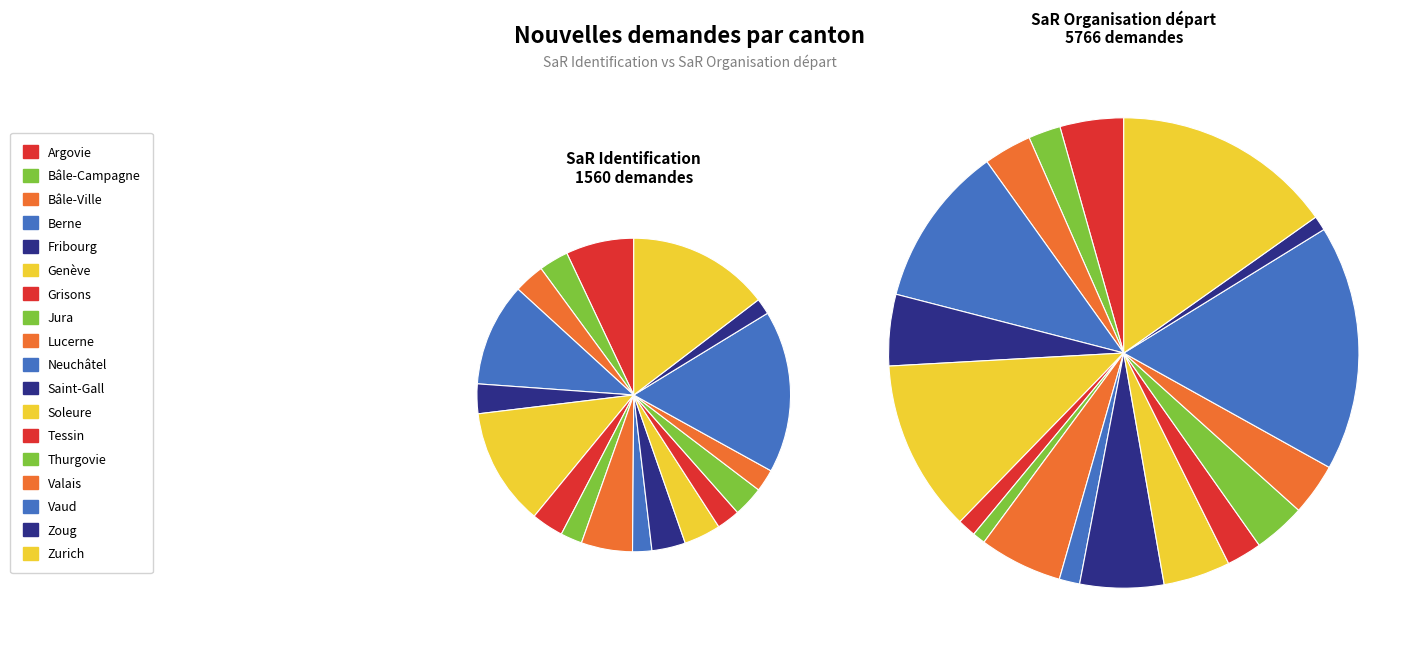

Is it true that Soleure is 1% of the pie?

False